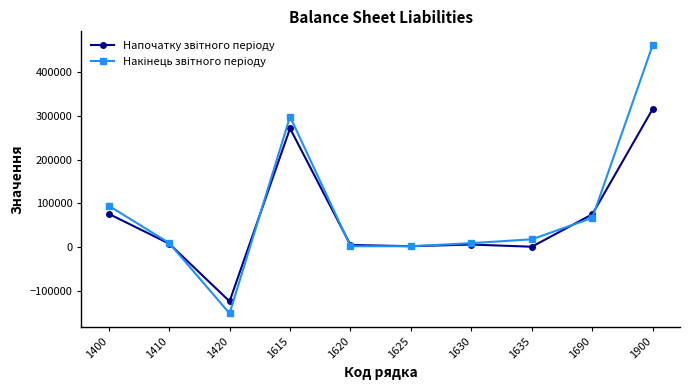

What is the minimum value shown in the chart?

-152276